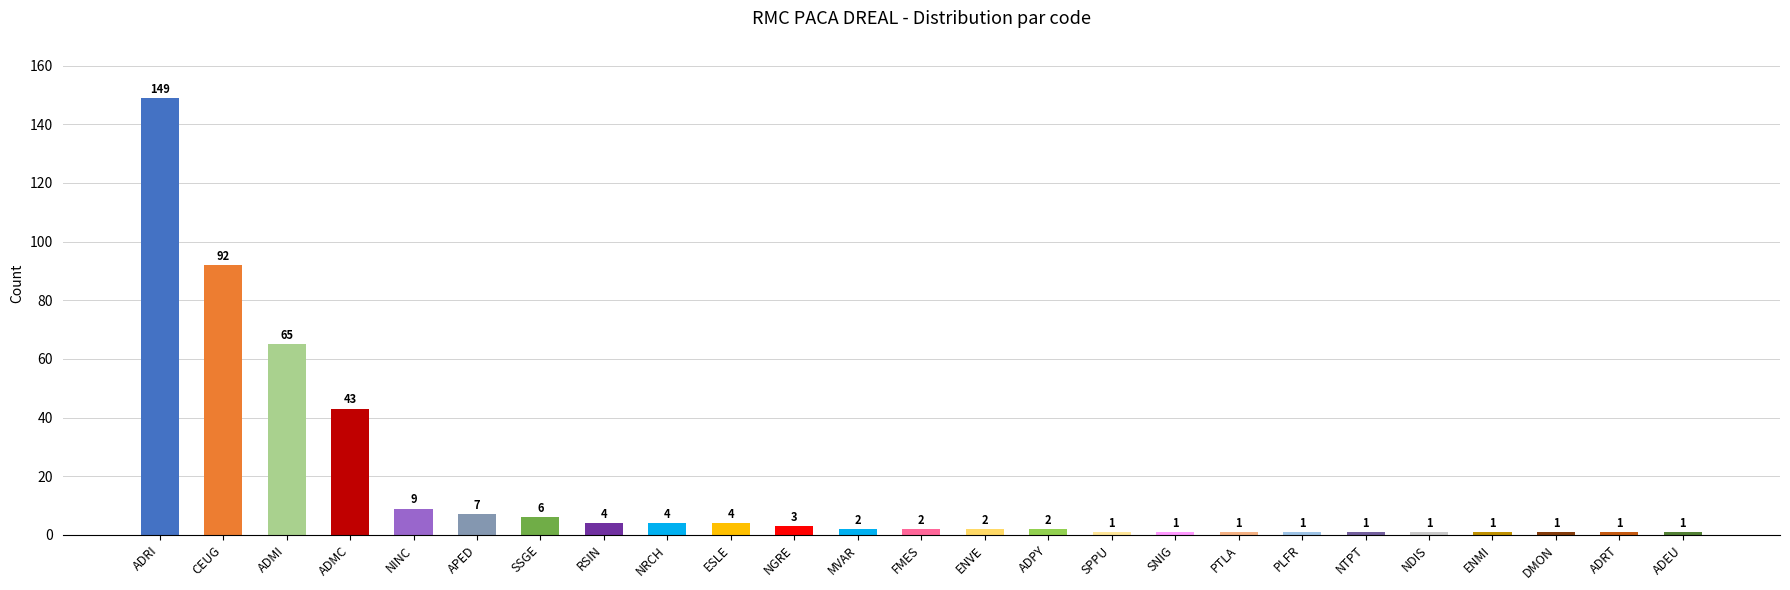

How many data points are less than 2?

10